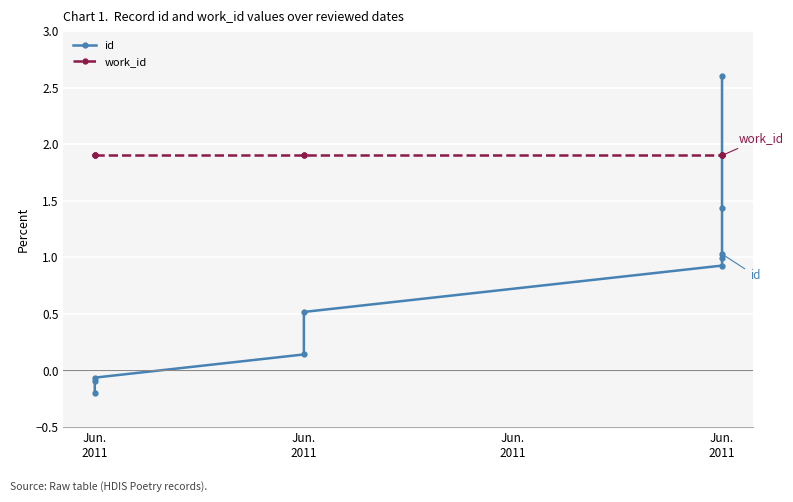

Which series changed the most between 4 and 7?

id